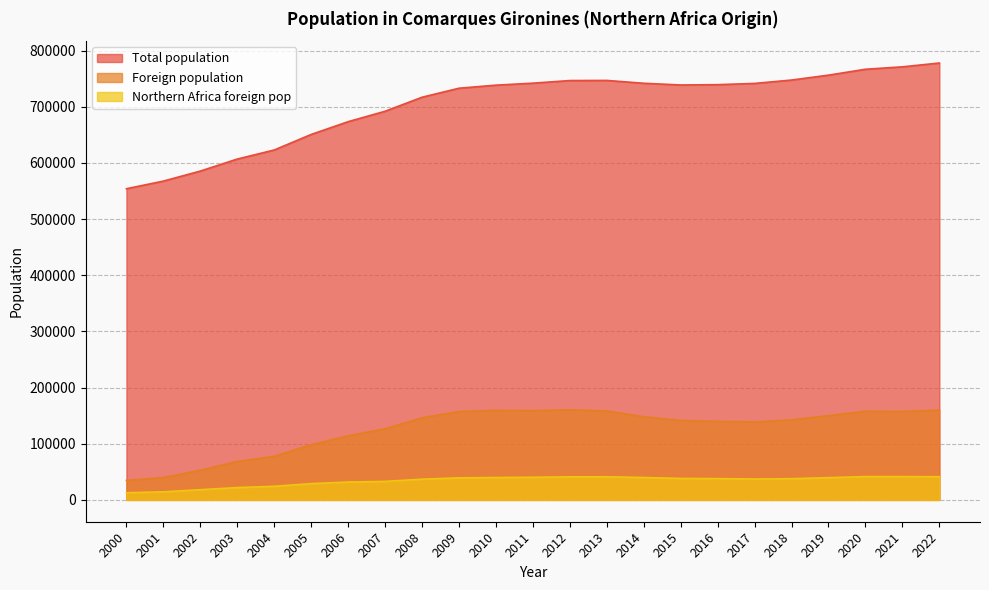

Reading left to right, what are all the values shown in this chart?

Total population: 2022=777768	2021=770988	2020=766681	2019=756193	2018=747464	2017=741452	2016=739249	2015=738682	2014=741724	2013=746777	2012=746562	2011=741899	2010=738352	2009=732918	2008=716858	2007=691882	2006=673351	2005=650601	2004=622936	2003=606806	2002=585421	2001=567552	2000=553964
Foreign population: 2022=159869	2021=157452	2020=157771	2019=149921	2018=142534	2017=138857	2016=139802	2015=141542	2014=148005	2013=158337	2012=160336	2011=158903	2010=159463	2009=157295	2008=146112	2007=126616	2006=114025	2005=98266	2004=77554	2003=68290	2002=52730	2001=39805	2000=34656
Northern Africa foreign pop: 2022=41284	2021=41460	2020=41502	2019=39574	2018=37747	2017=37172	2016=37902	2015=38227	2014=39861	2013=41117	2012=41028	2011=40285	2010=39839	2009=39222	2008=36862	2007=32954	2006=31772	2005=28990	2004=24202	2003=21943	2002=18165	2001=14358	2000=12720